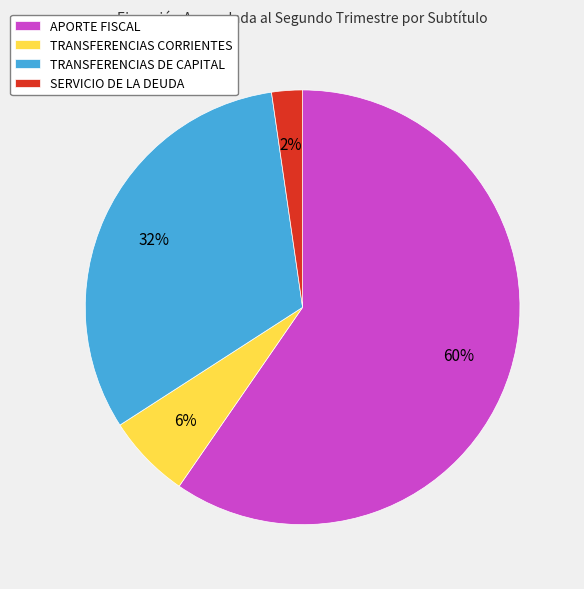

Combined, do APORTE FISCAL and SERVICIO DE LA DEUDA account for over 50%?

Yes